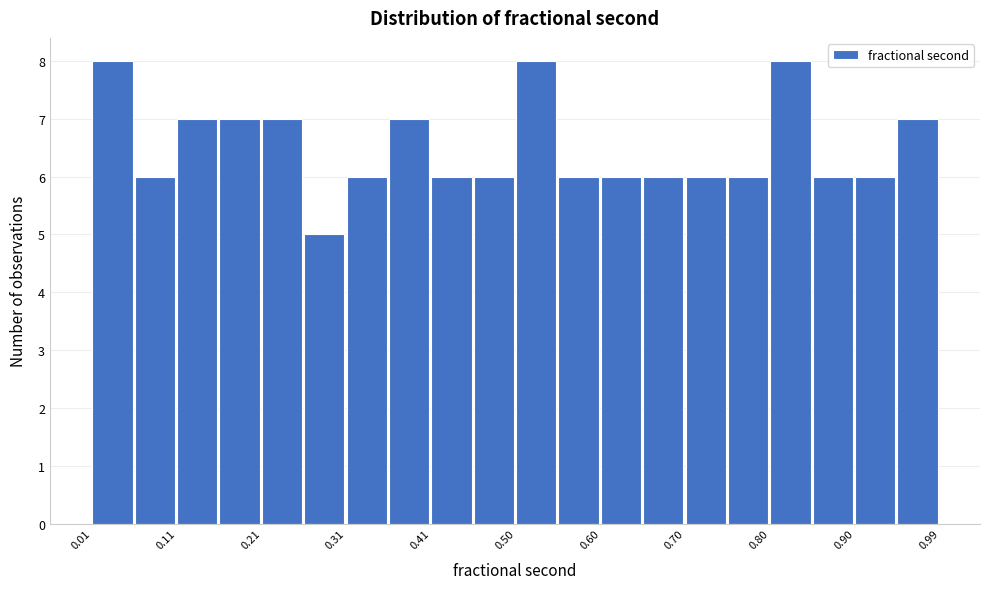

How tall is the bar that spans 0.60 to 0.65 on the x-axis? Neither the bar edges nor the heights are printed on the chart, so give them approximately, as read against the axes.

6